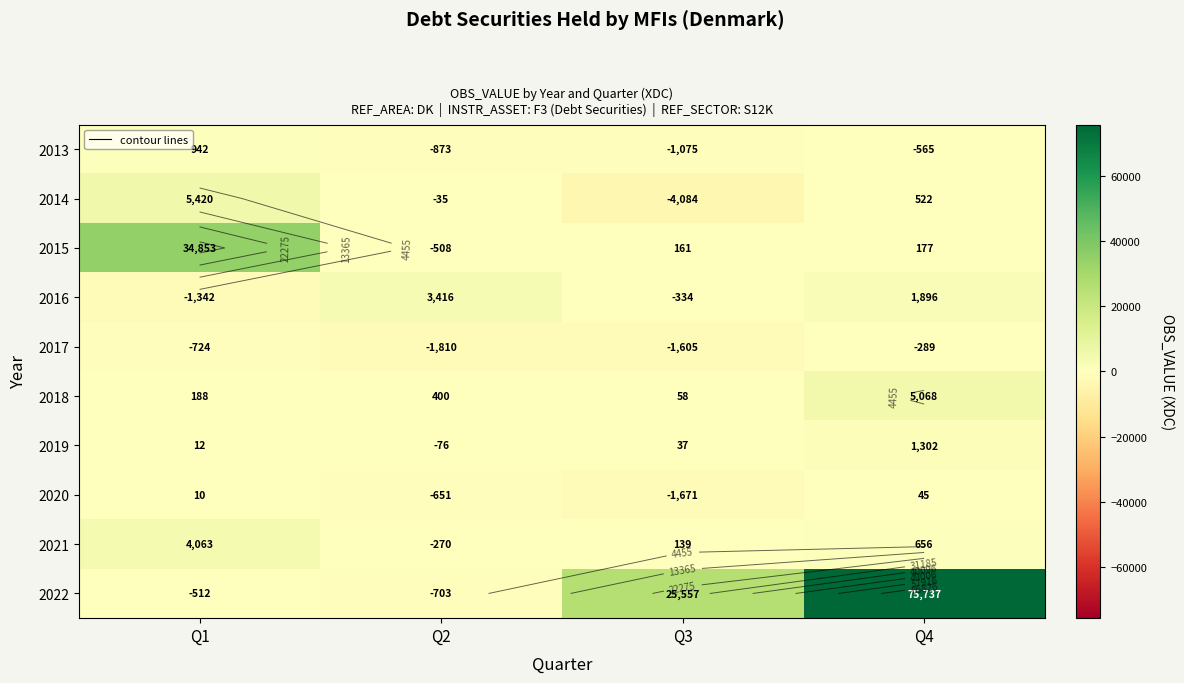

At which label does 2017 first exceed -724?

Q4